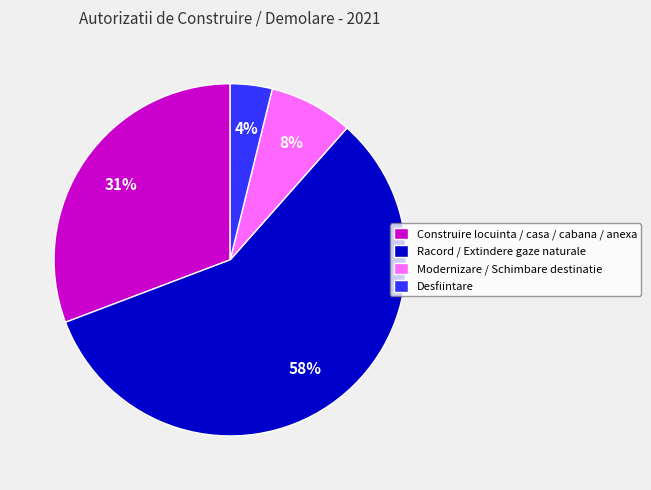

What is the smallest slice in the pie chart?

Desfiintare